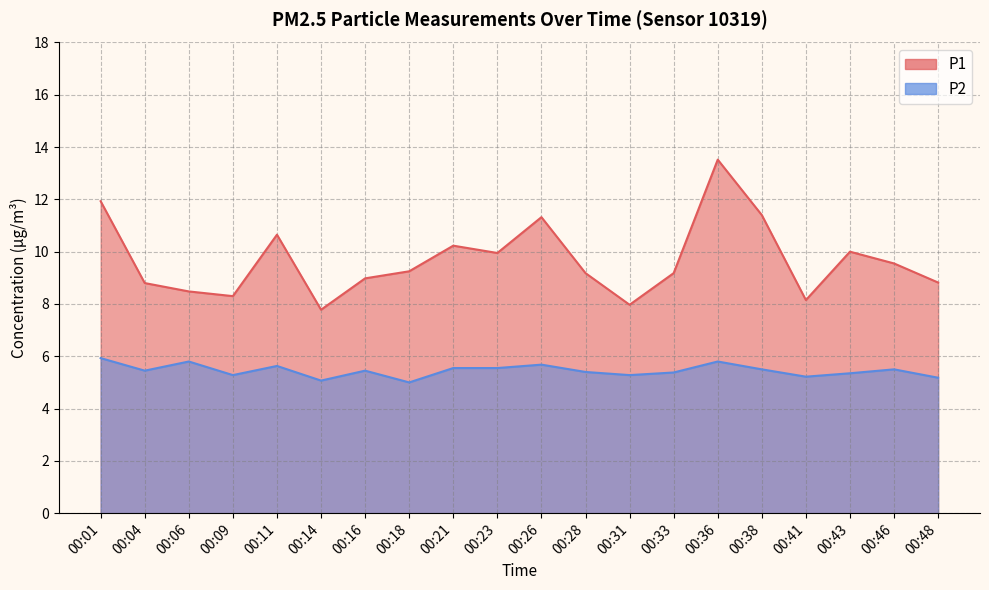

True or false: P1 and P2 cross at least once.

False